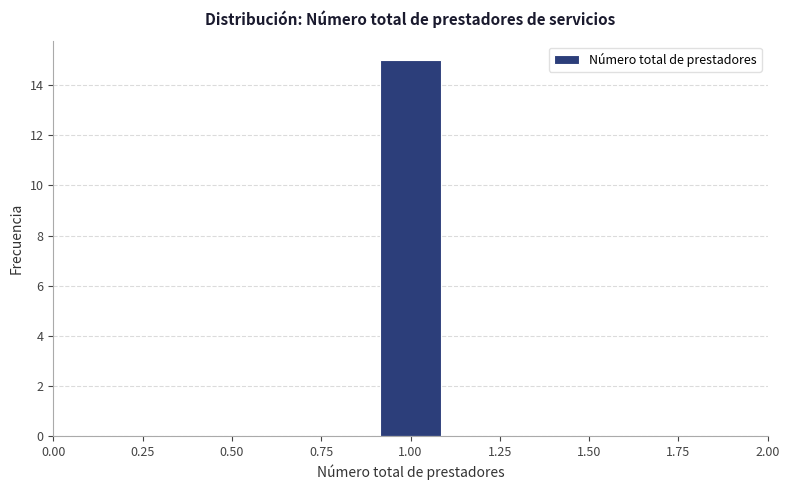

Which range on the x-axis has the tallest bar?

0.9 to 1.1